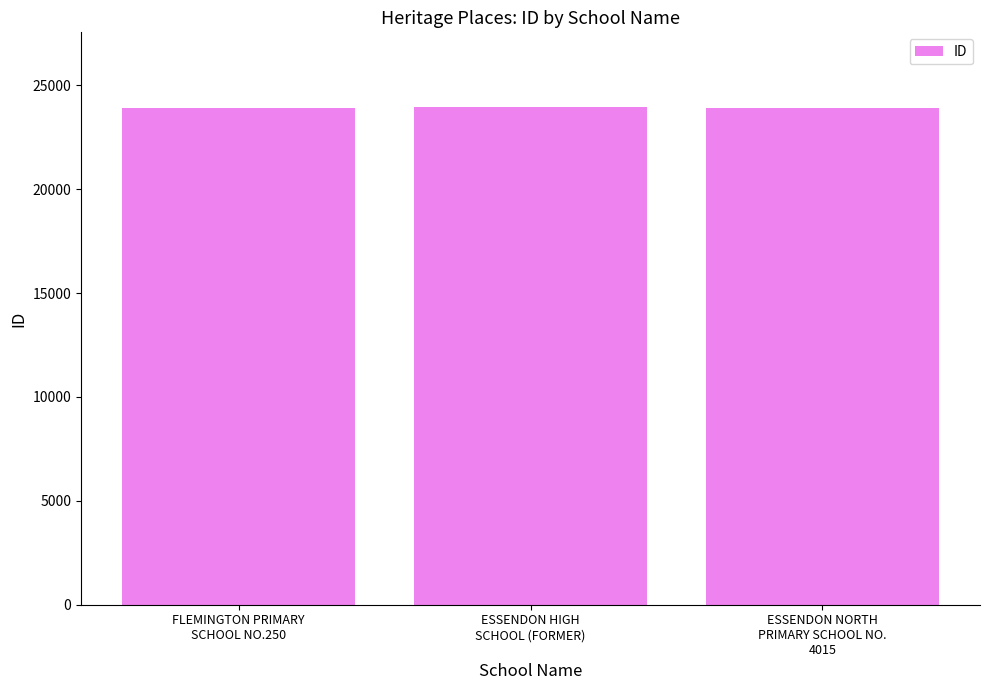

What is the label of the 3rd bar from the left?

ESSENDON NORTH
PRIMARY SCHOOL NO.
4015